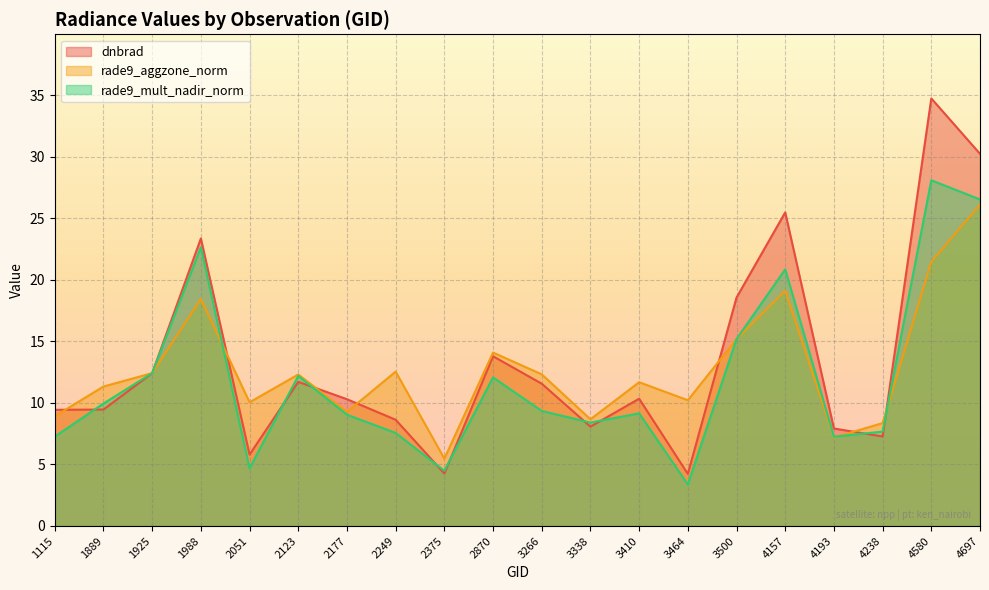

At which label does rade9_mult_nadir_norm first exceed 9?

1889